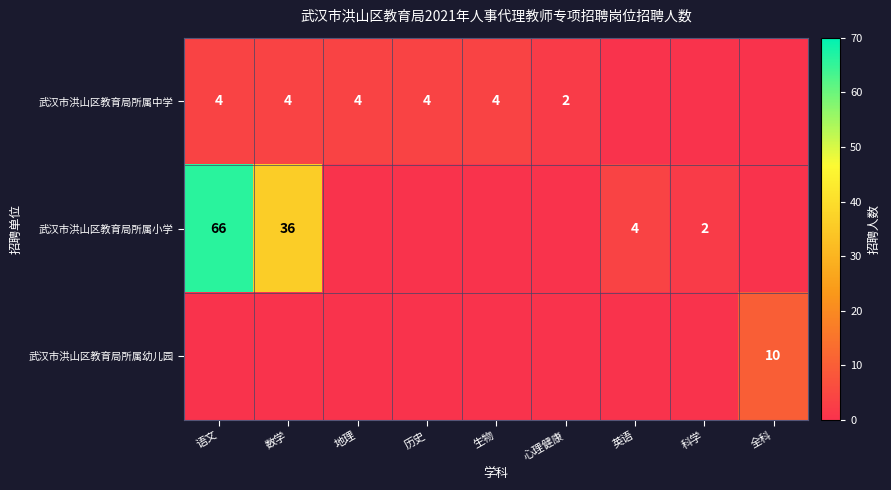

The value of 武汉市洪山区教育局所属小学 at 数学 is 36. True or false?

True